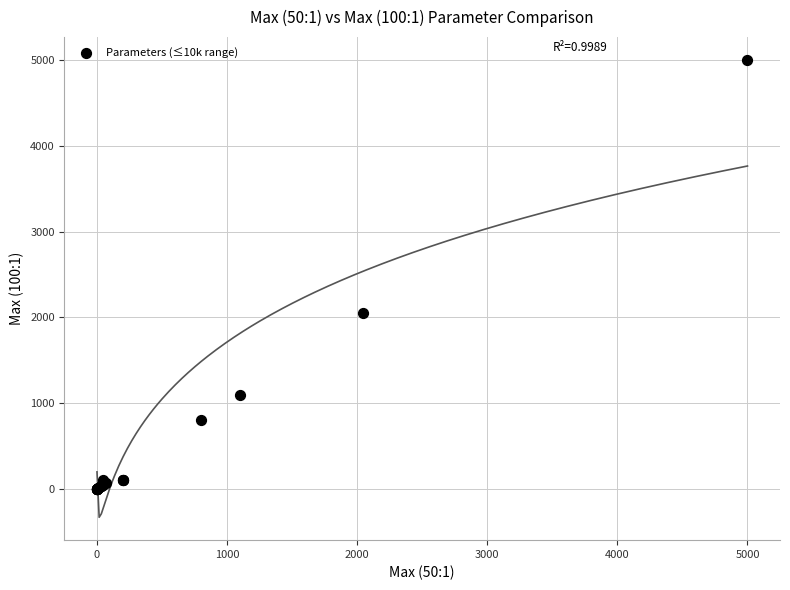

What Y value in the scatter plot is closest to 2500?

2048.0